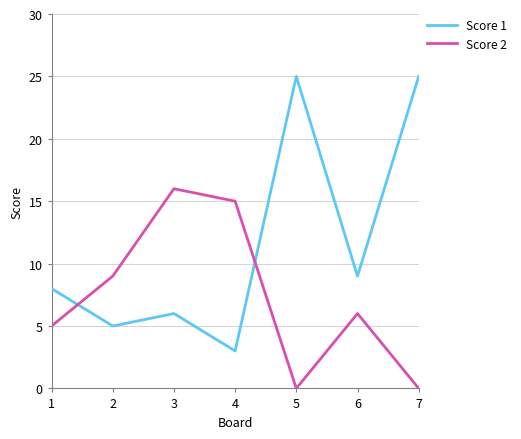

Does the chart display data point markers on the line(s)?

No